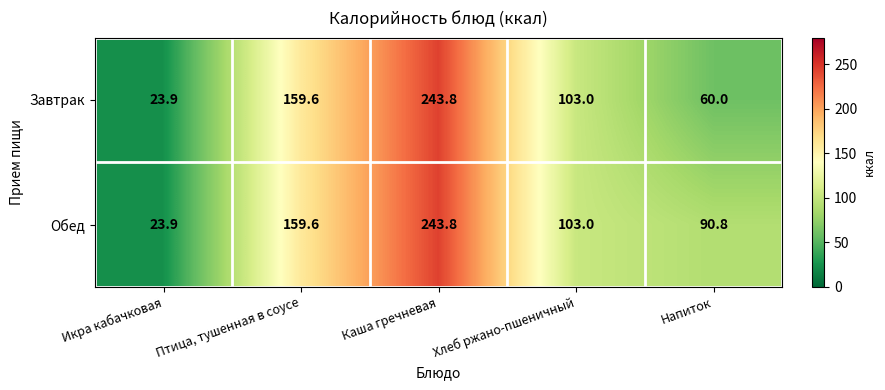

How many values in the Завтрак series are below 103?

2